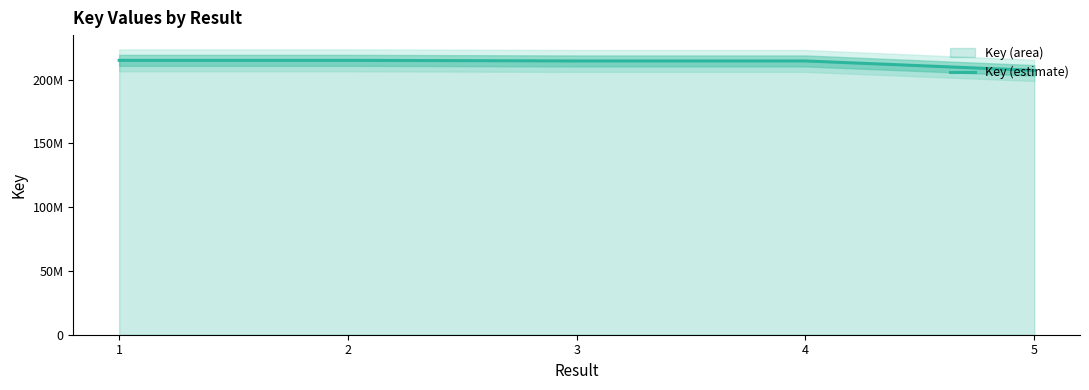

At which category does the chart reach its peak across all series?

2